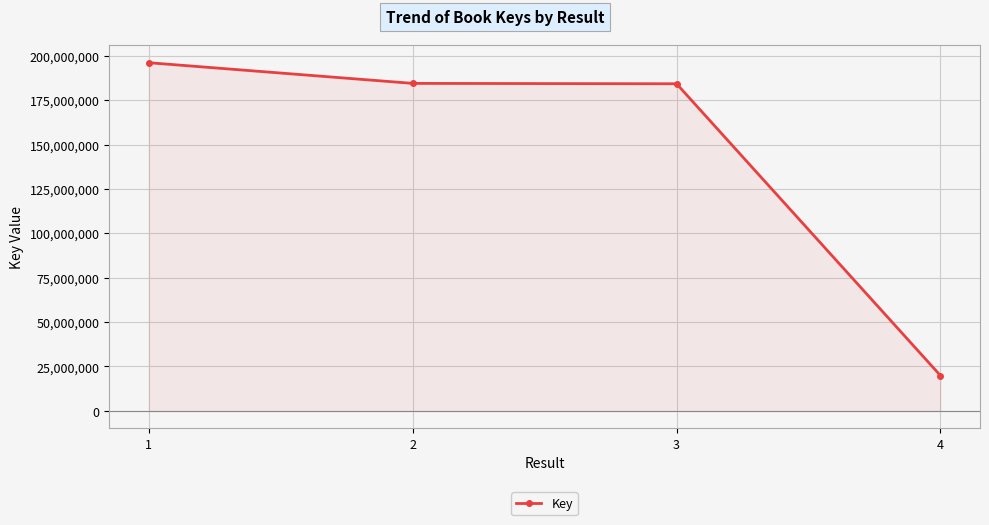

The chart shows a value of 116202334 at 1. True or false?

False